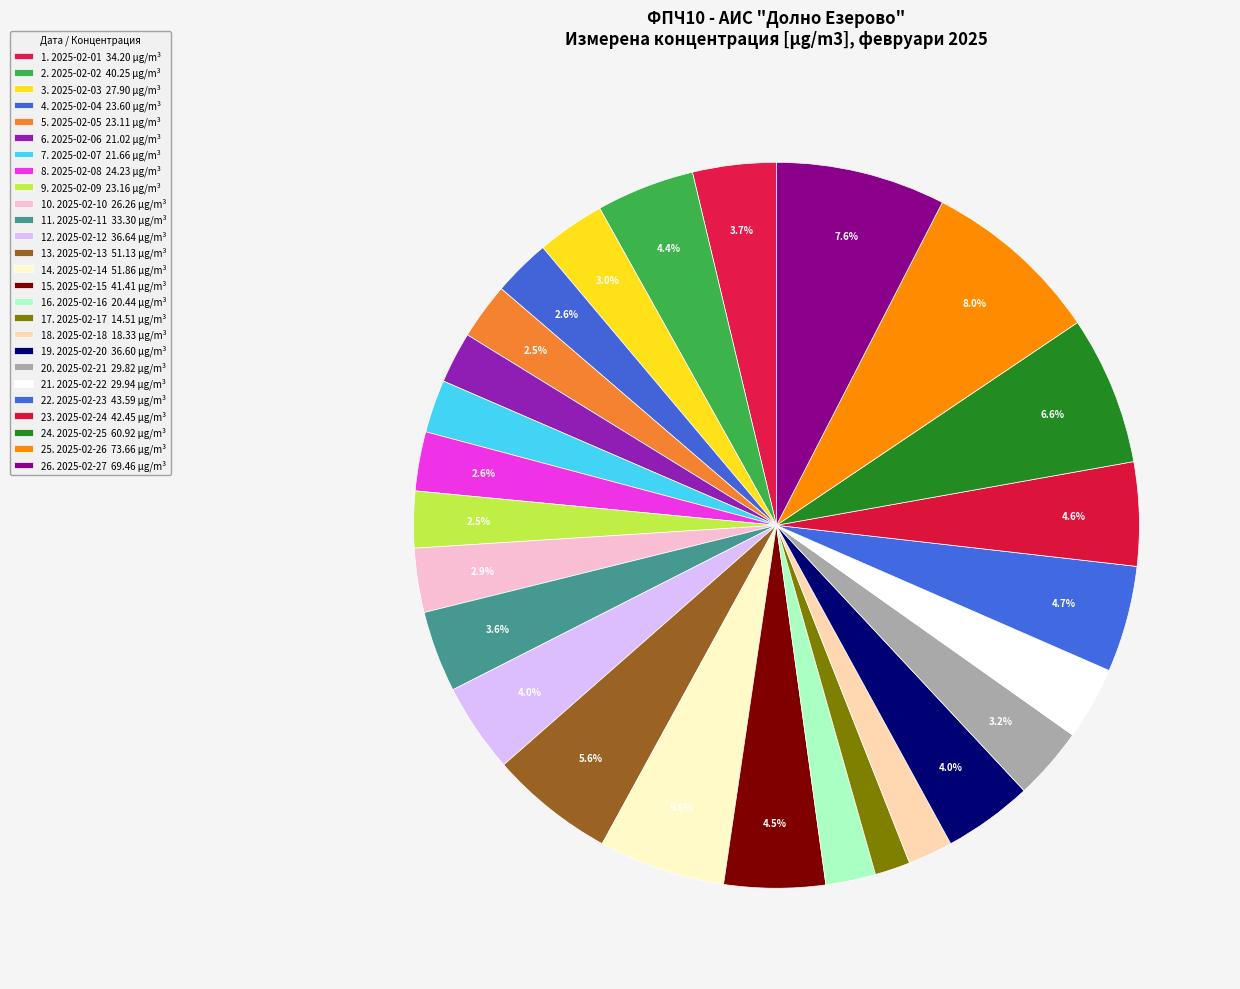

Count the number of slices in the pie.

26